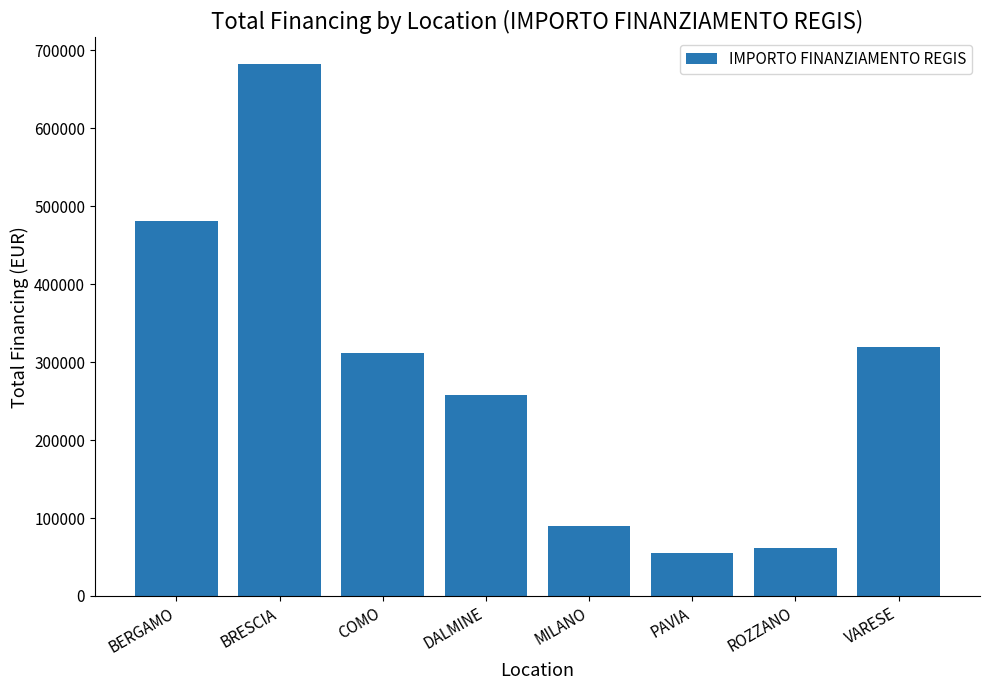

How many data points does each series have?

8